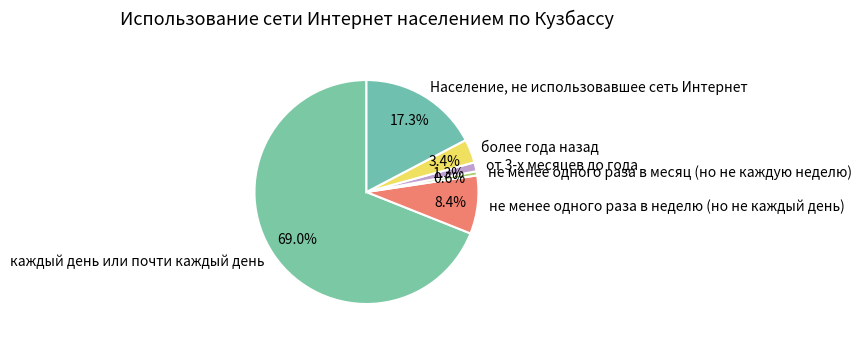

Does не менее одного раза в неделю (но не каждый день) account for over 50% of the chart?

No